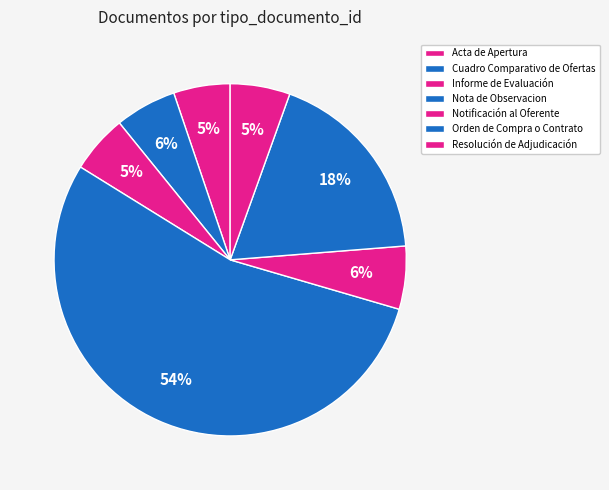

What is the total percentage of Orden de Compra o Contrato and Notificación al Oferente?

24.0%